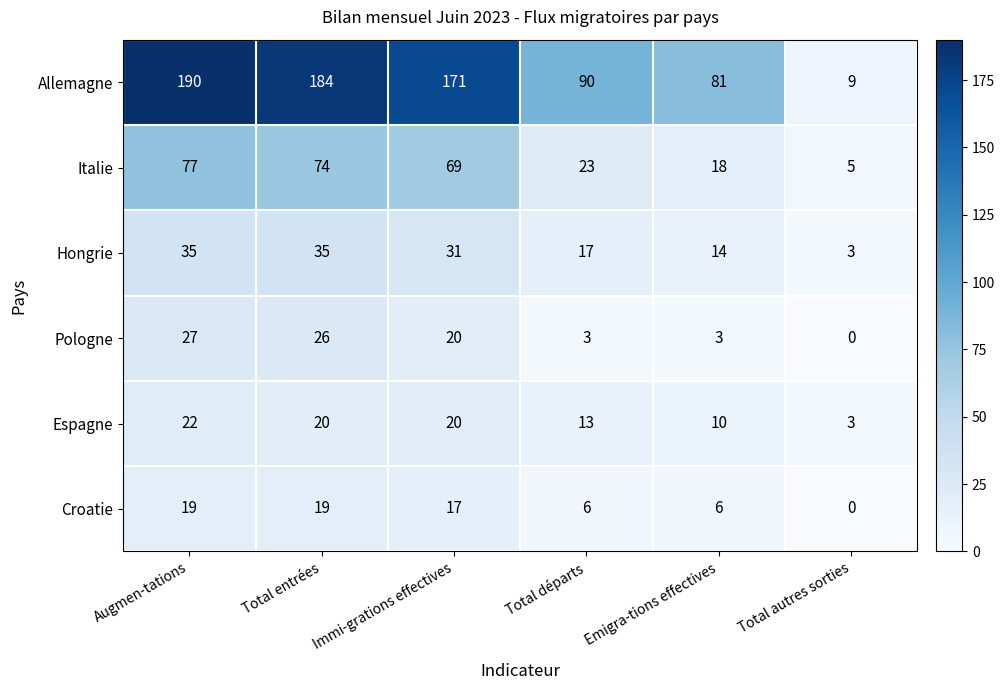

Which series has the widest spread of values?

Allemagne